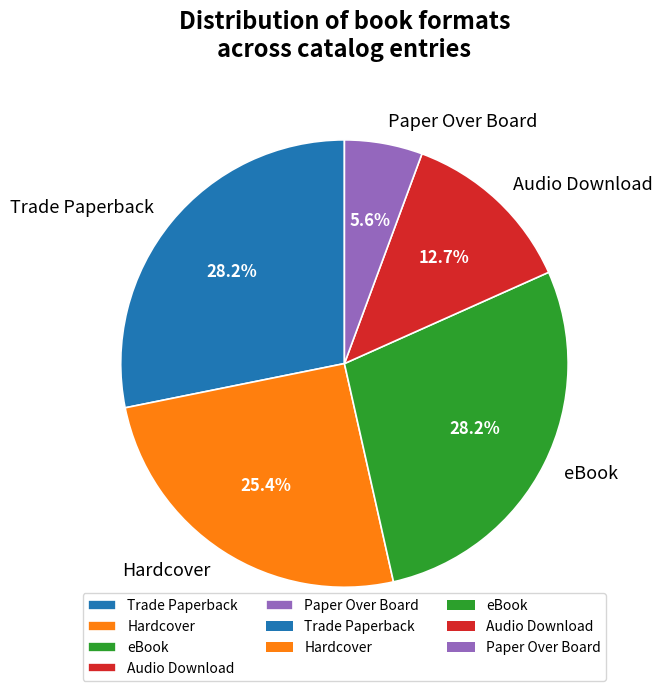

To the nearest percent, what portion does Hardcover represent?

25%